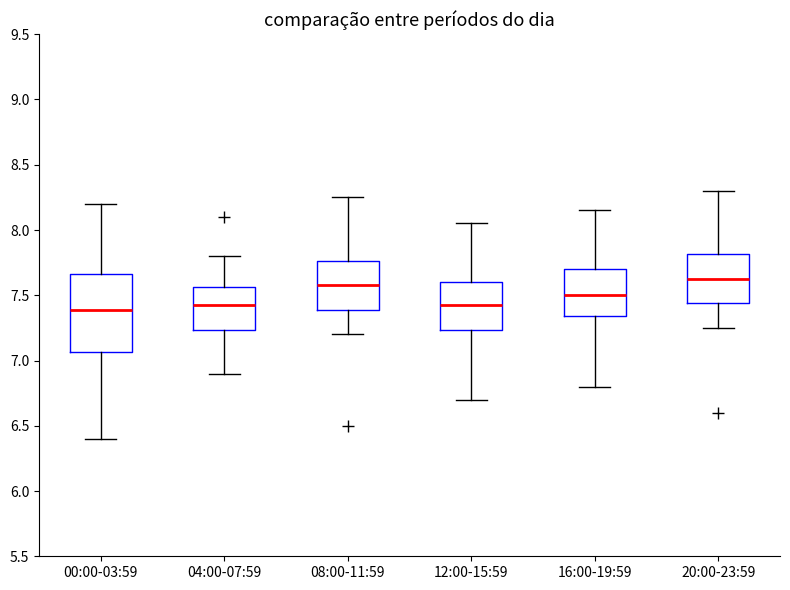

Reading left to right, transcribe this box plot: for each box, give where its median line is, the range the box spans, and where its two whiskers end, as read against the y-axis. The values are not printed on the chart, so give them approximately, as read against the axis.

00:00-03:59: median 7.40, box 7.05 to 7.65, whiskers 6.40 to 8.20
04:00-07:59: median 7.45, box 7.25 to 7.55, whiskers 6.90 to 7.80
08:00-11:59: median 7.60, box 7.40 to 7.75, whiskers 7.20 to 8.25
12:00-15:59: median 7.45, box 7.25 to 7.60, whiskers 6.70 to 8.05
16:00-19:59: median 7.50, box 7.35 to 7.70, whiskers 6.80 to 8.15
20:00-23:59: median 7.65, box 7.45 to 7.80, whiskers 7.25 to 8.30